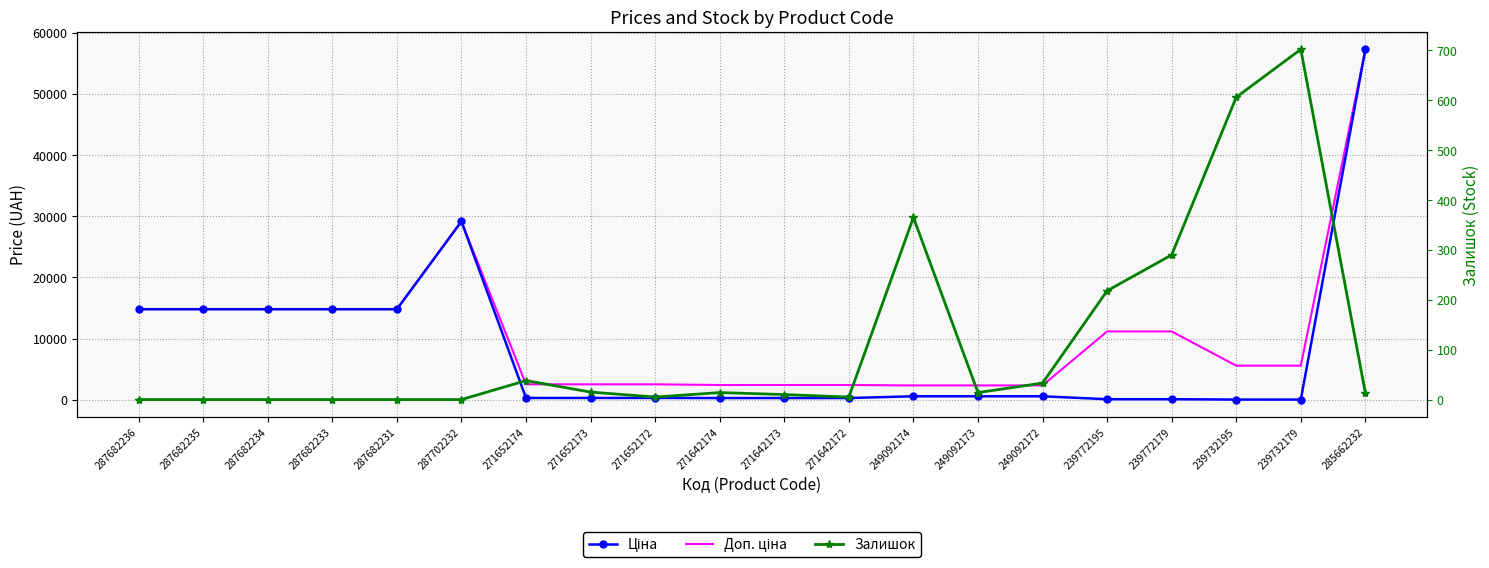

The Залишок series shows 702.0 at 239732179. True or false?

True